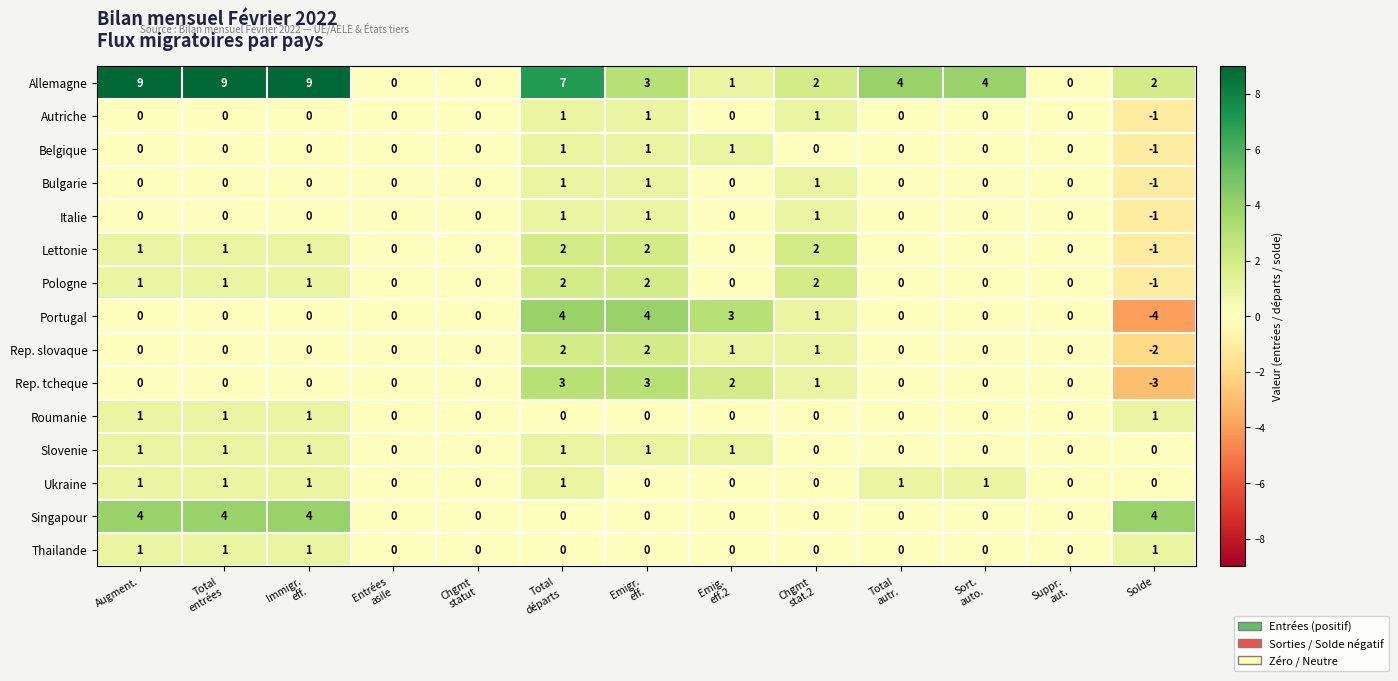

At which label does Lettonie first exceed 0?

Augment.